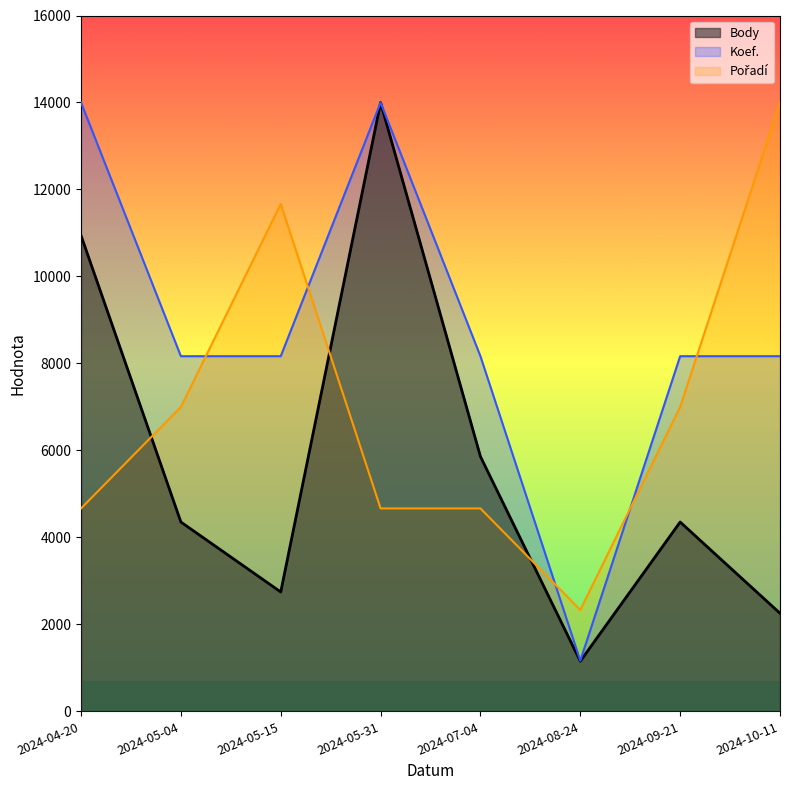

Reading left to right, extract all data points from this chart.

Body: 2024-04-20=10941.1	2024-05-04=4354.3	2024-05-15=2746.6	2024-05-31=14000.0	2024-07-04=5860.3	2024-08-24=1154.7	2024-09-21=4354.3	2024-10-11=2256.4
Koef.: 2024-04-20=14000.0	2024-05-04=8166.7	2024-05-15=8166.7	2024-05-31=14000.0	2024-07-04=8166.7	2024-08-24=1166.7	2024-09-21=8166.7	2024-10-11=8166.7
Pořadí: 2024-04-20=4666.7	2024-05-04=7000.0	2024-05-15=11666.7	2024-05-31=4666.7	2024-07-04=4666.7	2024-08-24=2333.3	2024-09-21=7000.0	2024-10-11=14000.0